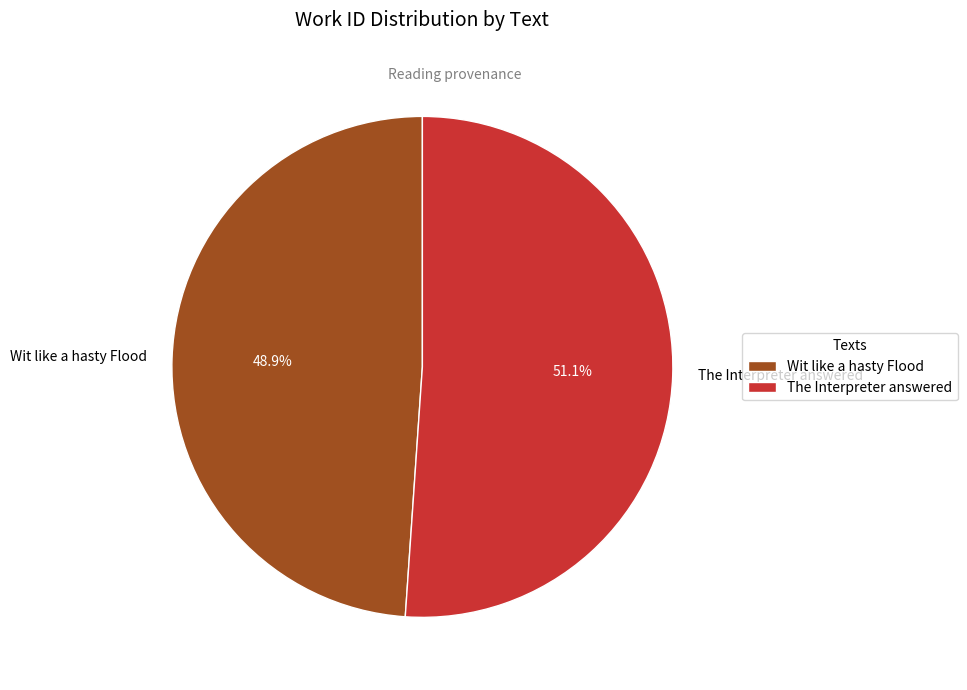

To the nearest percent, what is the average slice percentage?

50%